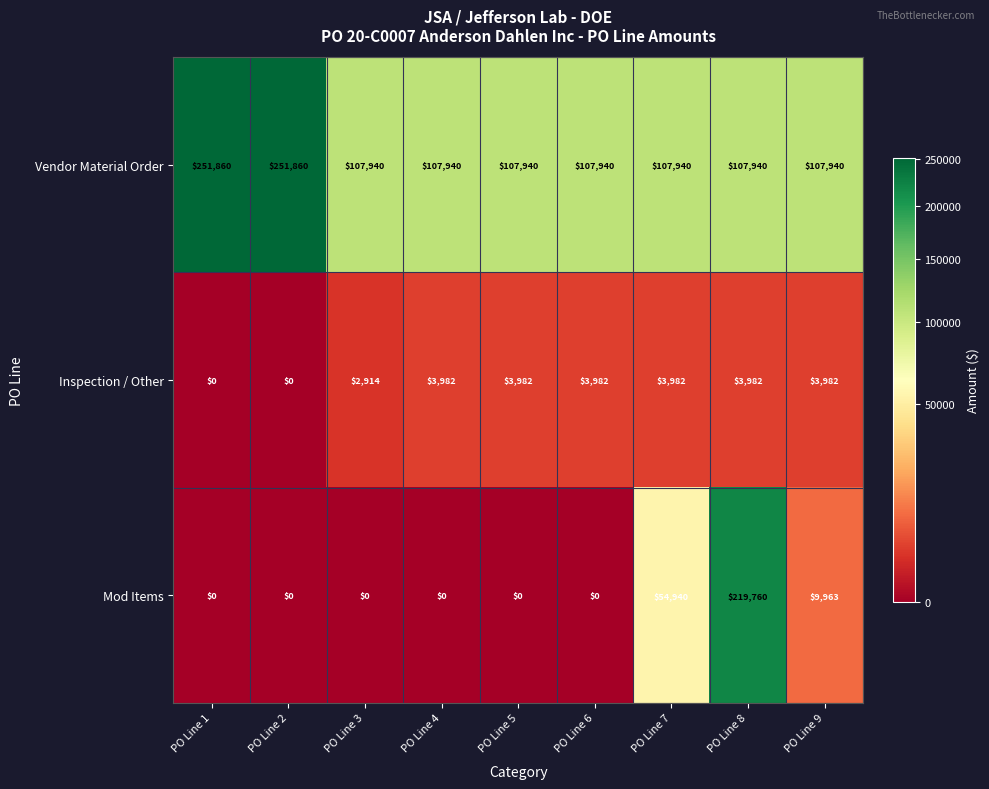

Rank the series by their maximum value, from lowest to highest.

Inspection / Other, Mod Items, Vendor Material Order